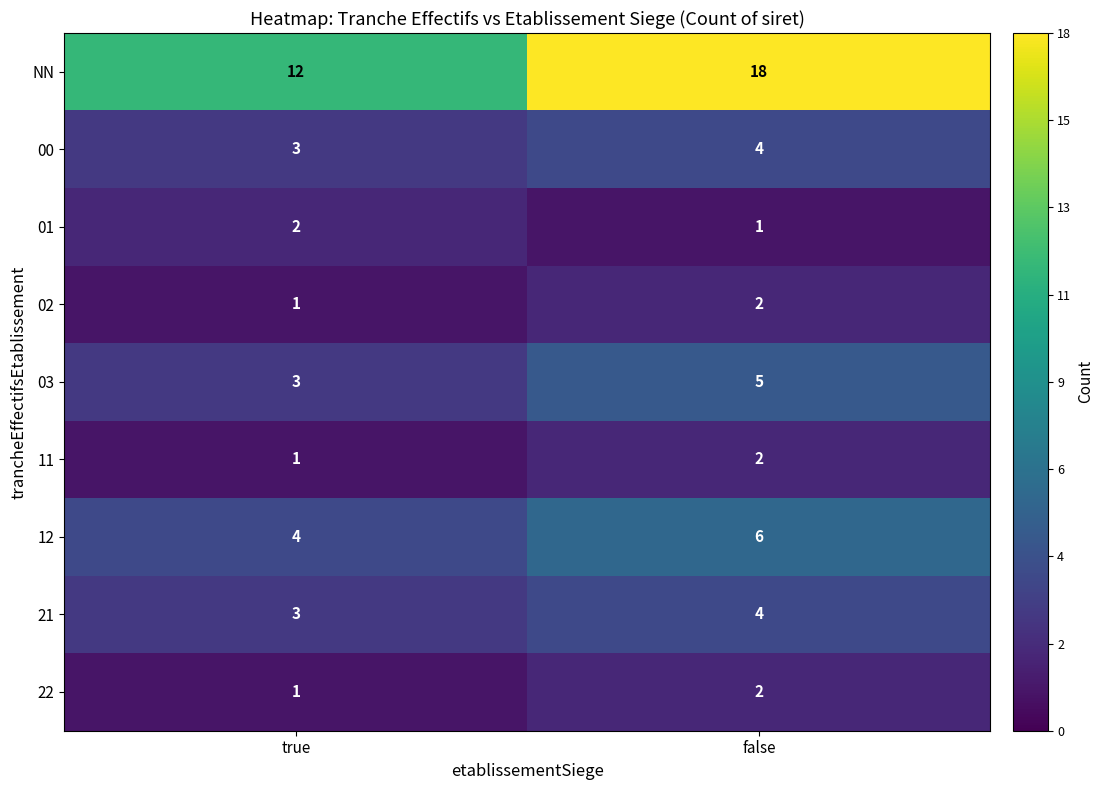

What is the sum of the 01 values at true and false?

3